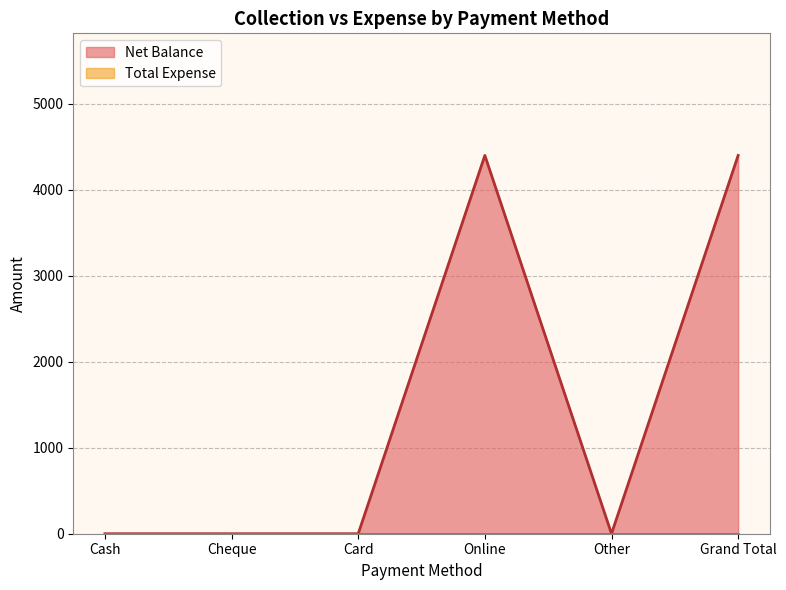

How many points are lower than both their immediate neighbors (excluding endpoints)?

1